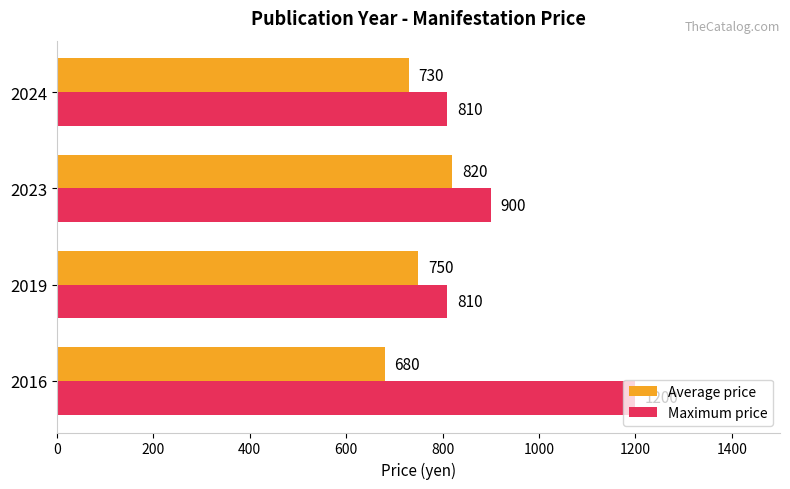

List the series in order of their peak value, highest first.

Maximum price, Average price